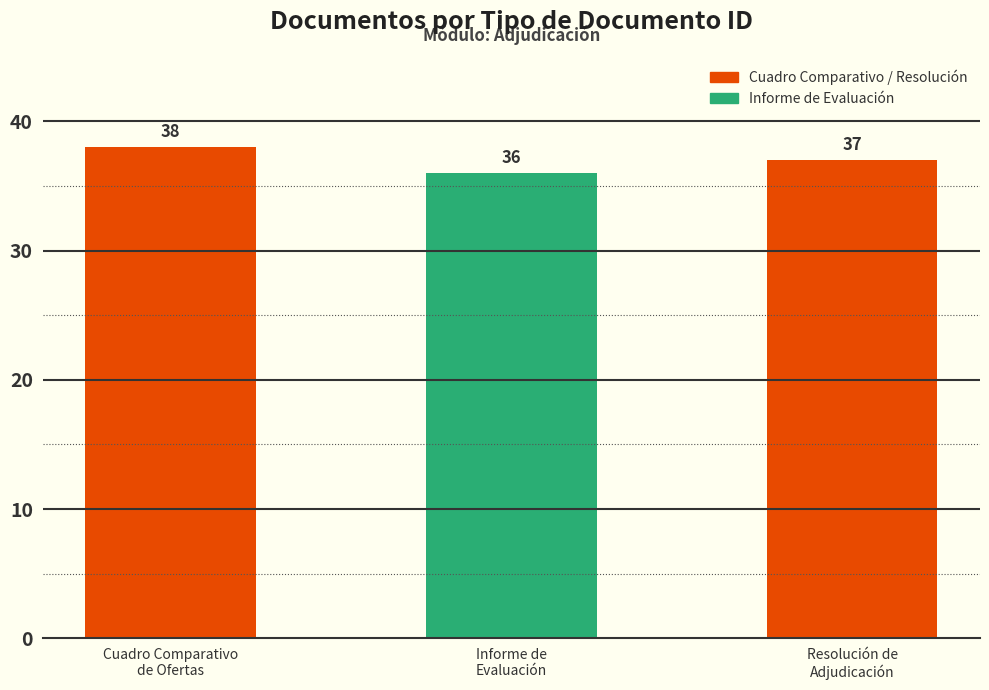

Reading right to left, list all the values displayed in this chart.

37	36	38